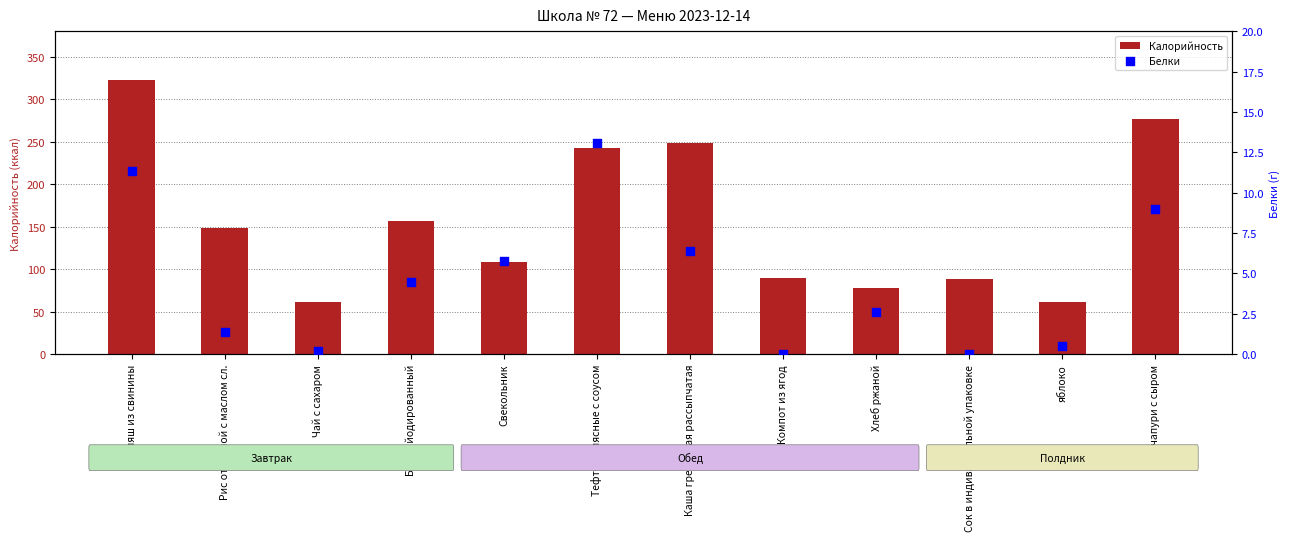

At how many categories does at least one series exceed 72?

10